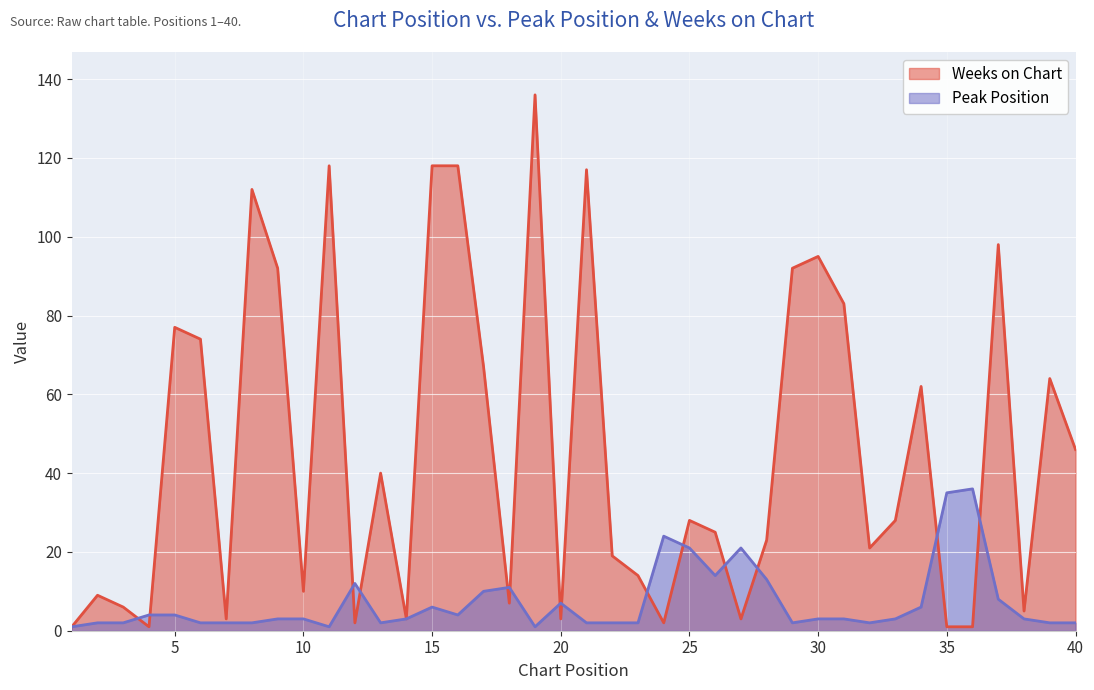

Reading left to right, extract all data points from this chart.

Peak Position: 1=1	2=2	3=2	4=4	5=4	6=2	7=2	8=2	9=3	10=3	11=1	12=12	13=2	14=3	15=6	16=4	17=10	18=11	19=1	20=7	21=2	22=2	23=2	24=24	25=21	26=14	27=21	28=13	29=2	30=3	31=3	32=2	33=3	34=6	35=35	36=36	37=8	38=3	39=2	40=2
Weeks on Chart: 1=1	2=9	3=6	4=1	5=77	6=74	7=3	8=112	9=92	10=10	11=118	12=2	13=40	14=3	15=118	16=118	17=67	18=7	19=136	20=3	21=117	22=19	23=14	24=2	25=28	26=25	27=3	28=23	29=92	30=95	31=83	32=21	33=28	34=62	35=1	36=1	37=98	38=5	39=64	40=46